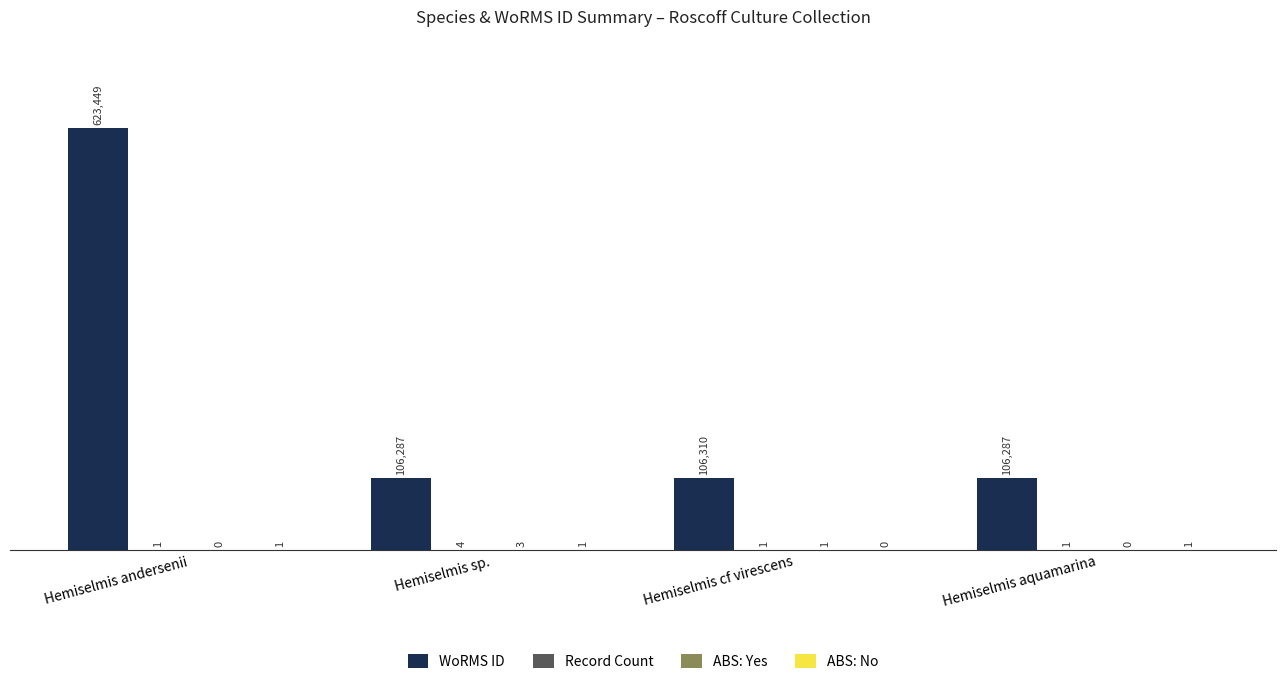

What is the sum of the WoRMS ID values at Hemiselmis sp. and Hemiselmis andersenii?

729736